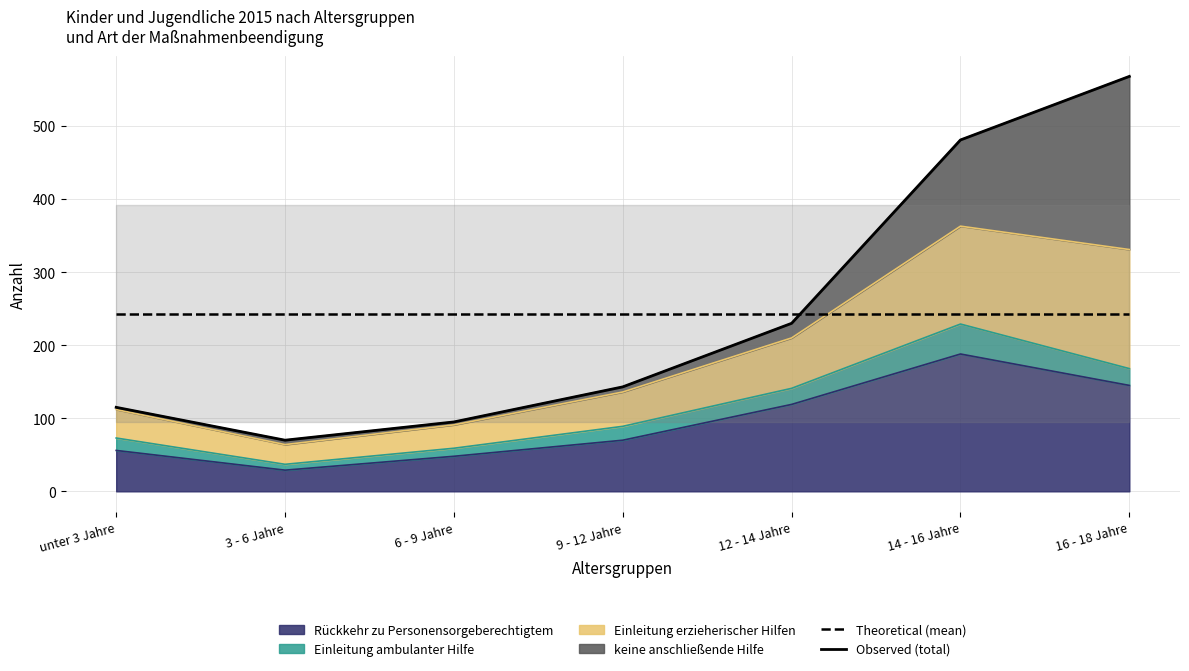

Read the Theoretical (mean) value at 6 - 9 Jahre.

243.1